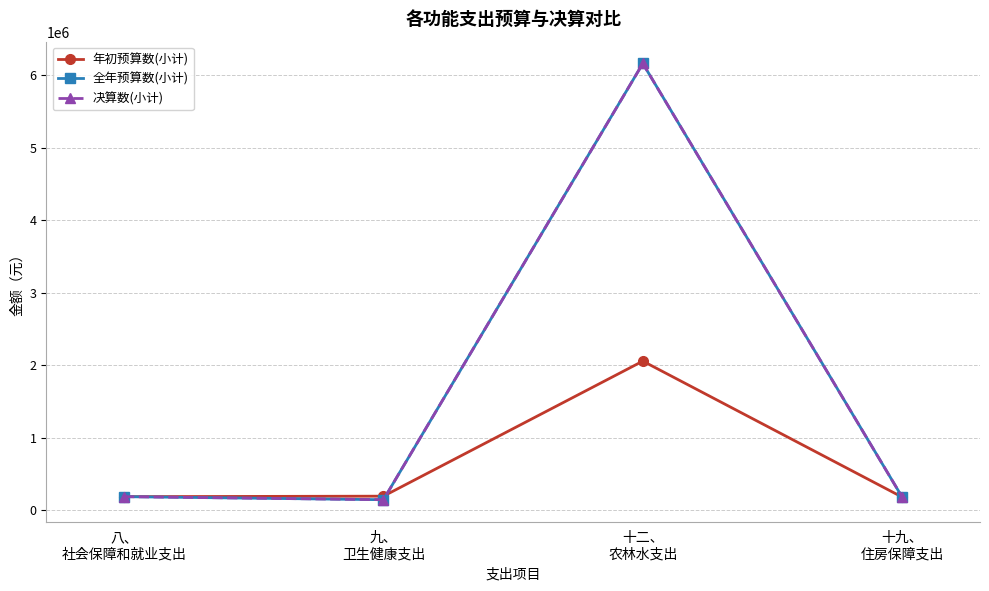

At which label does 决算数(小计) first exceed 183544?

八、
社会保障和就业支出